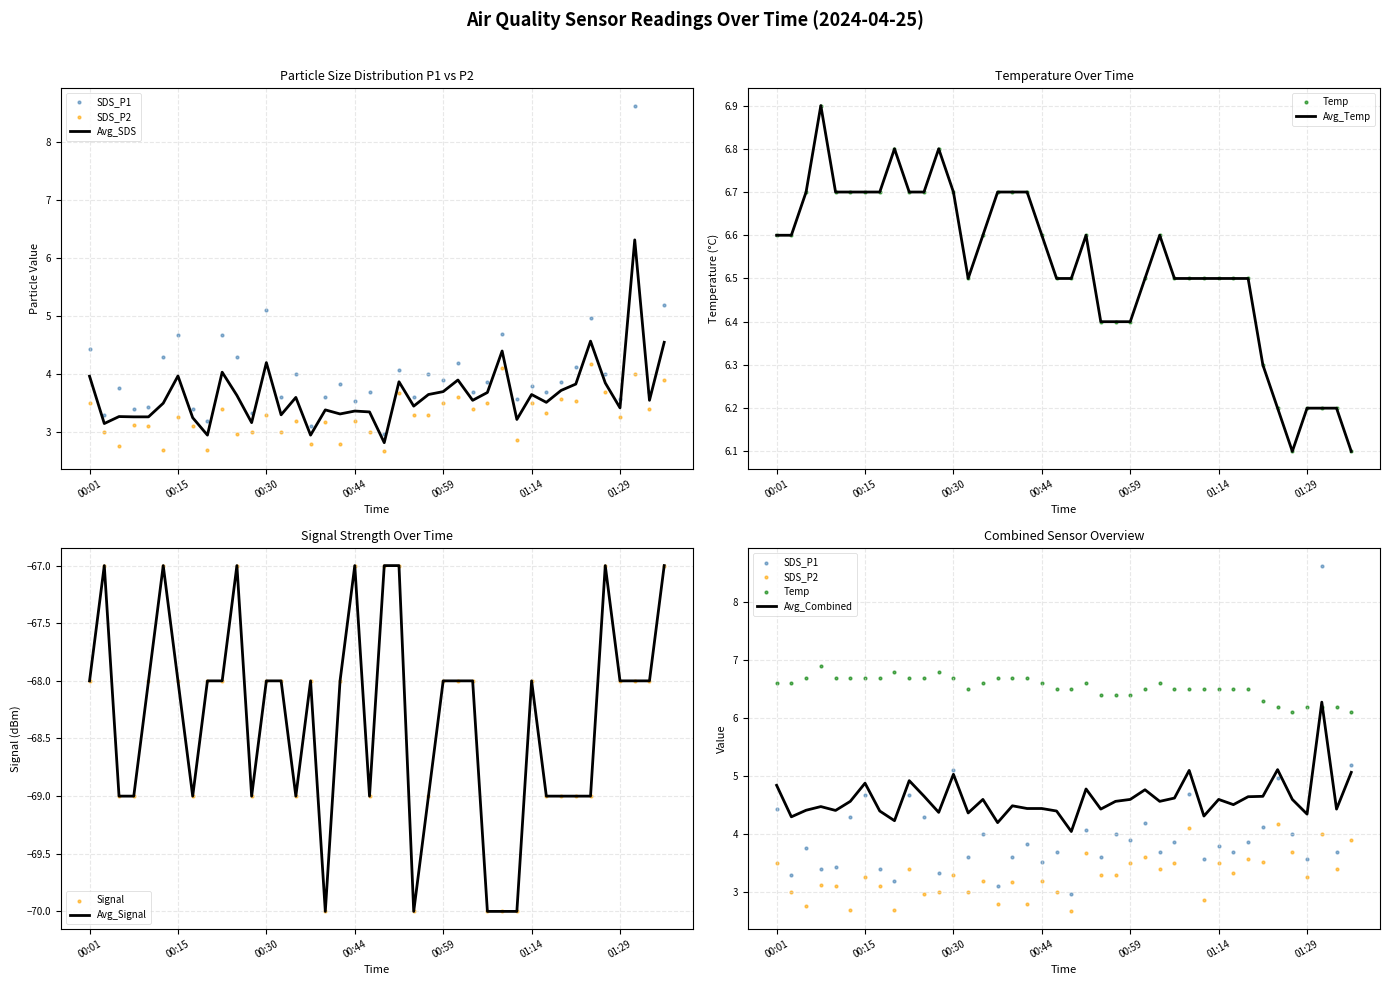

At how many categories does at least one series exceed -59?

40